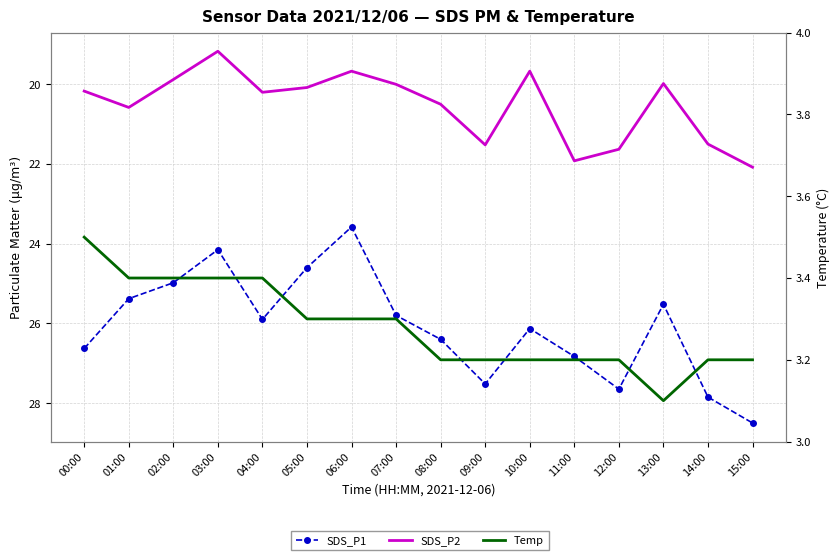

Which series has the widest spread of values?

SDS_P1